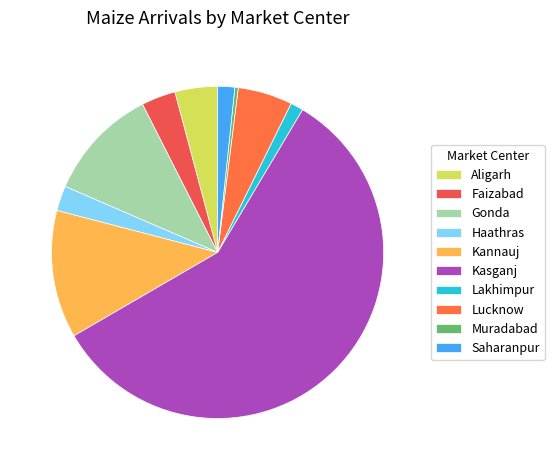

What is the total percentage of Kannauj and Lucknow?

17.8%